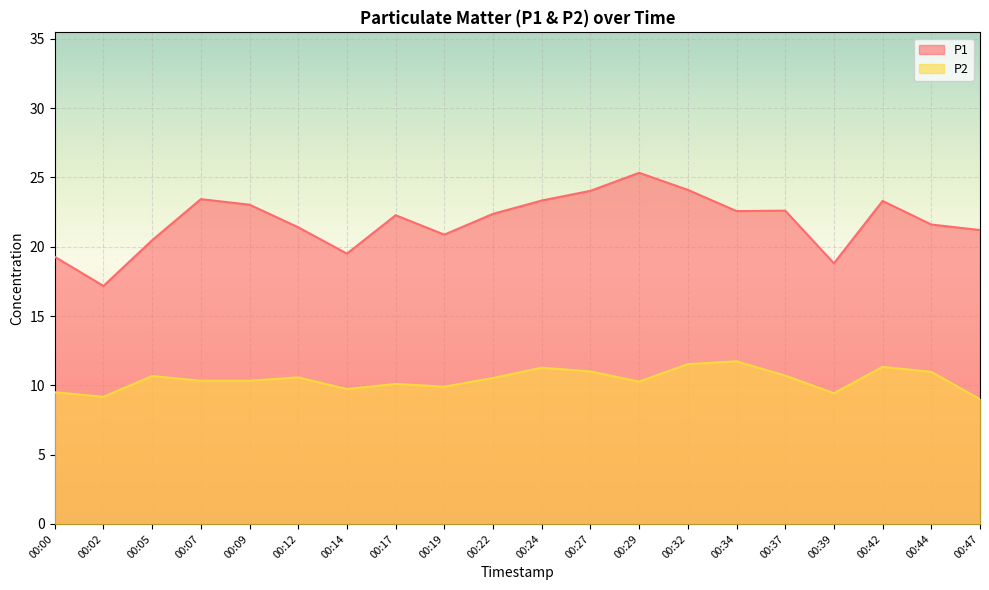

Which series changed the most between 00:07 and 00:27?

P2